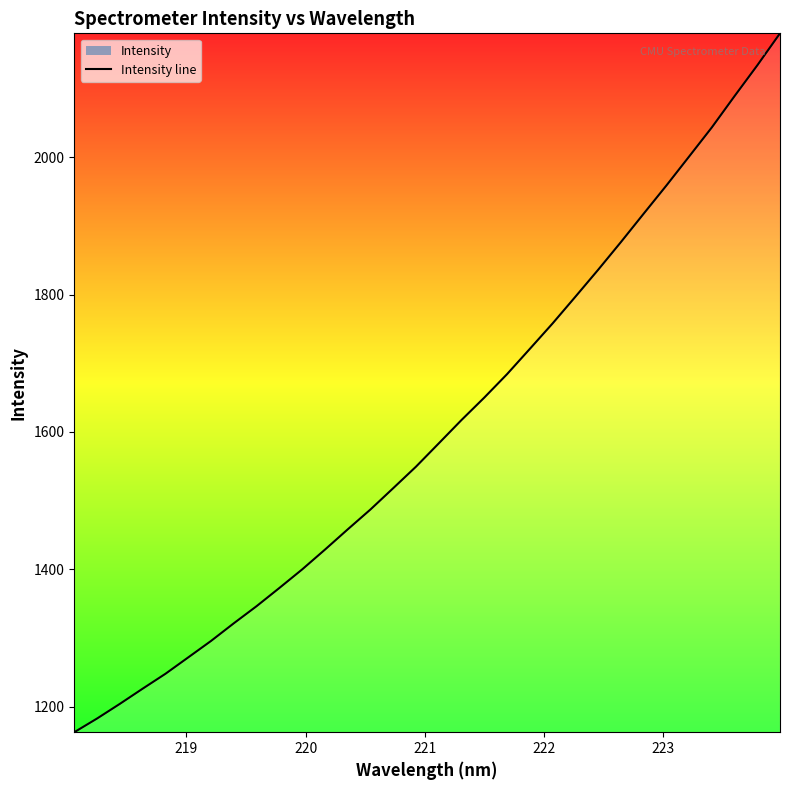

What is the maximum value shown in the chart?

2180.8